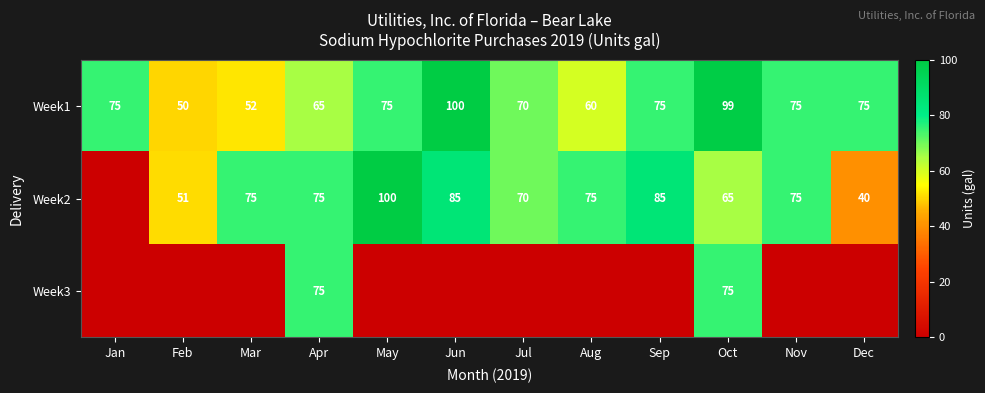

Between Dec and Feb, which is larger?

Dec